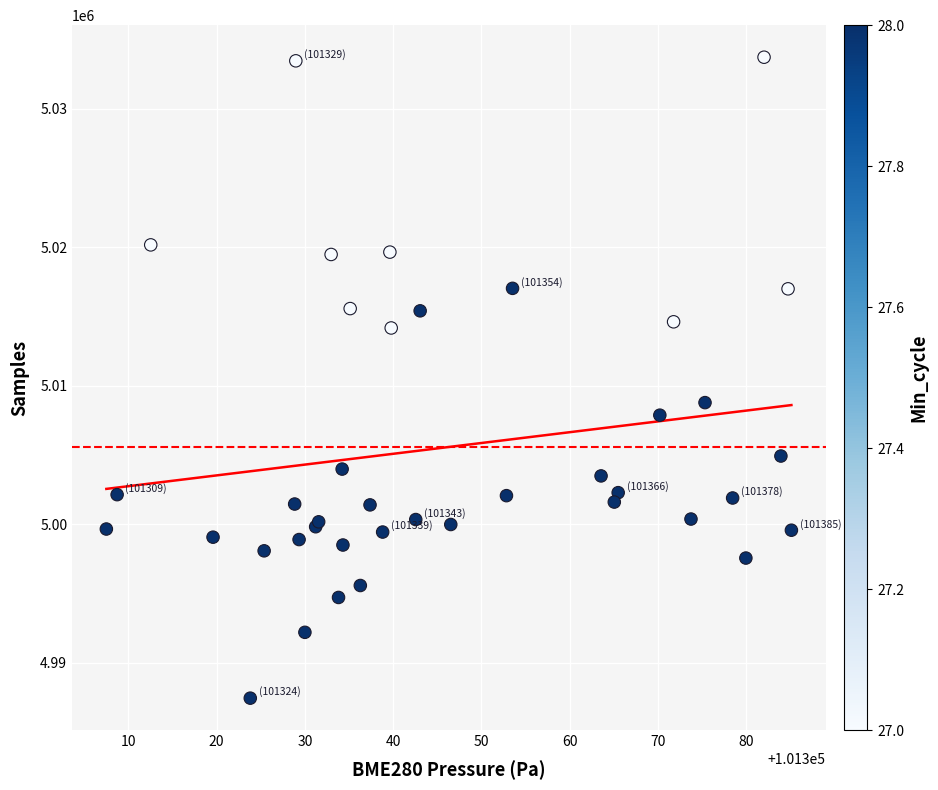

What Y value in the scatter plot is closest to 5010585?

5008785